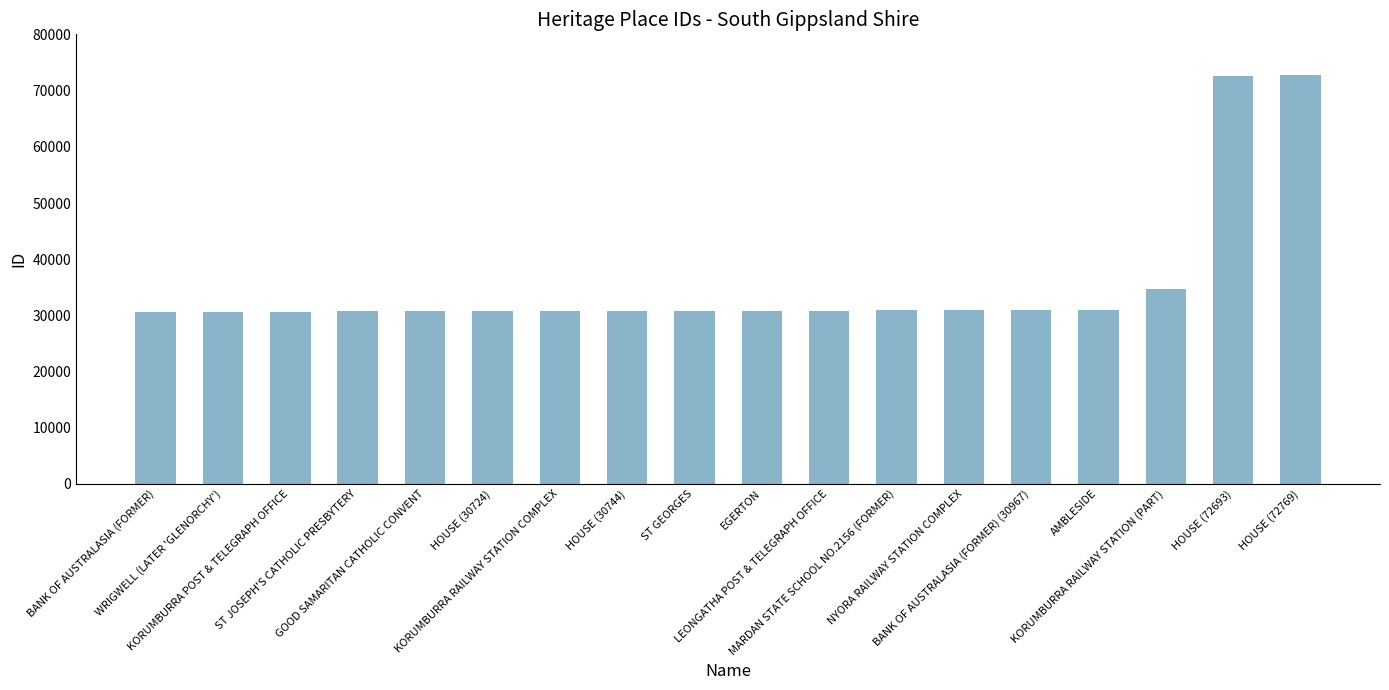

Approximately how many times larger is the value at HOUSE (30724) compared to WRIGWELL (LATER 'GLENORCHY')?

1.0